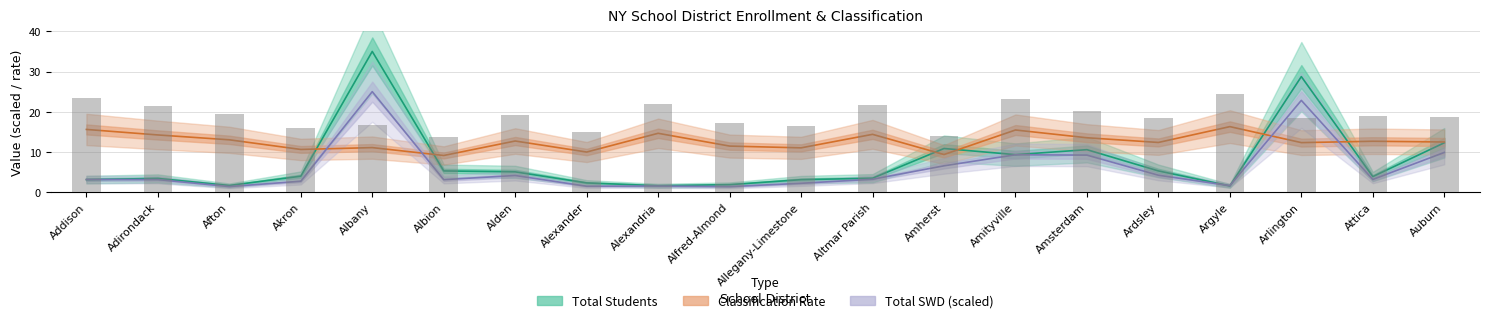

What is the average value of the Total Students series?

7.6